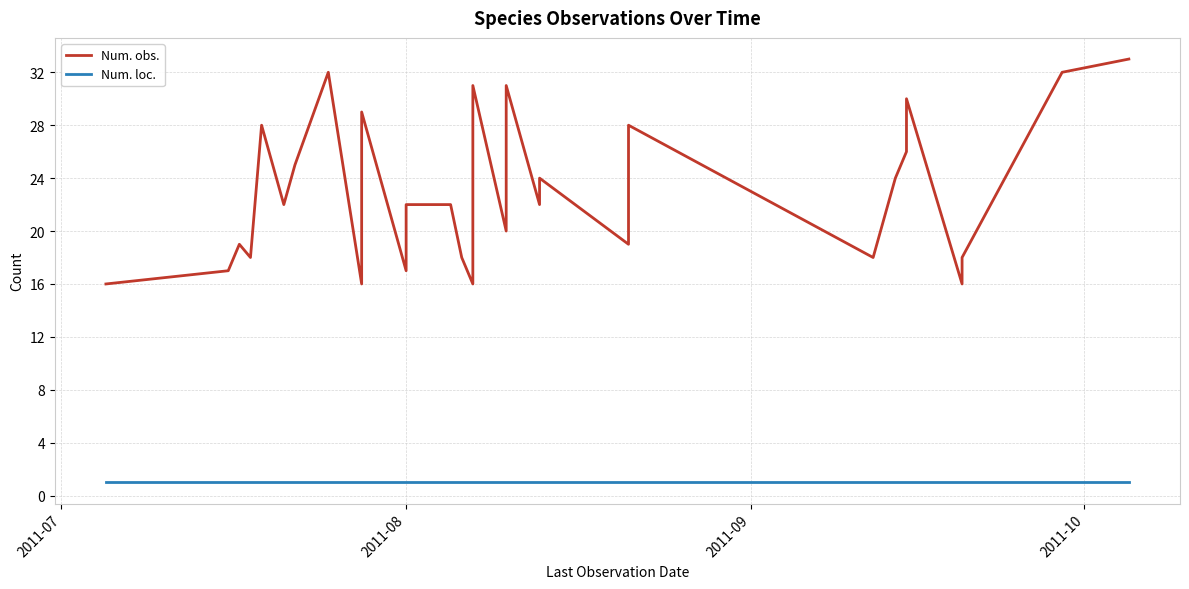

True or false: Num. loc. and Num. obs. cross at least once.

False